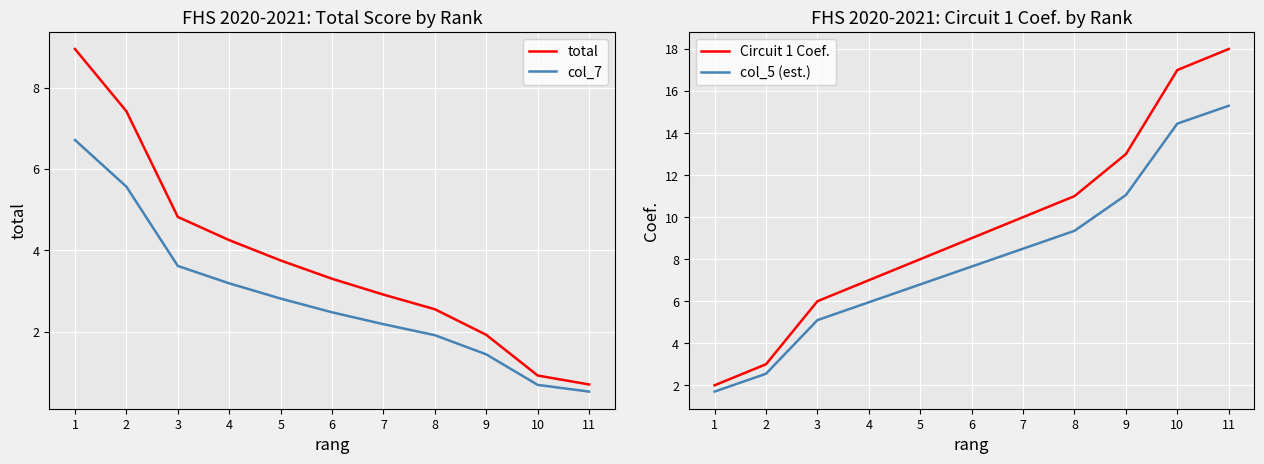

What is the sum of all Circuit 1 Coef. values?

104.0